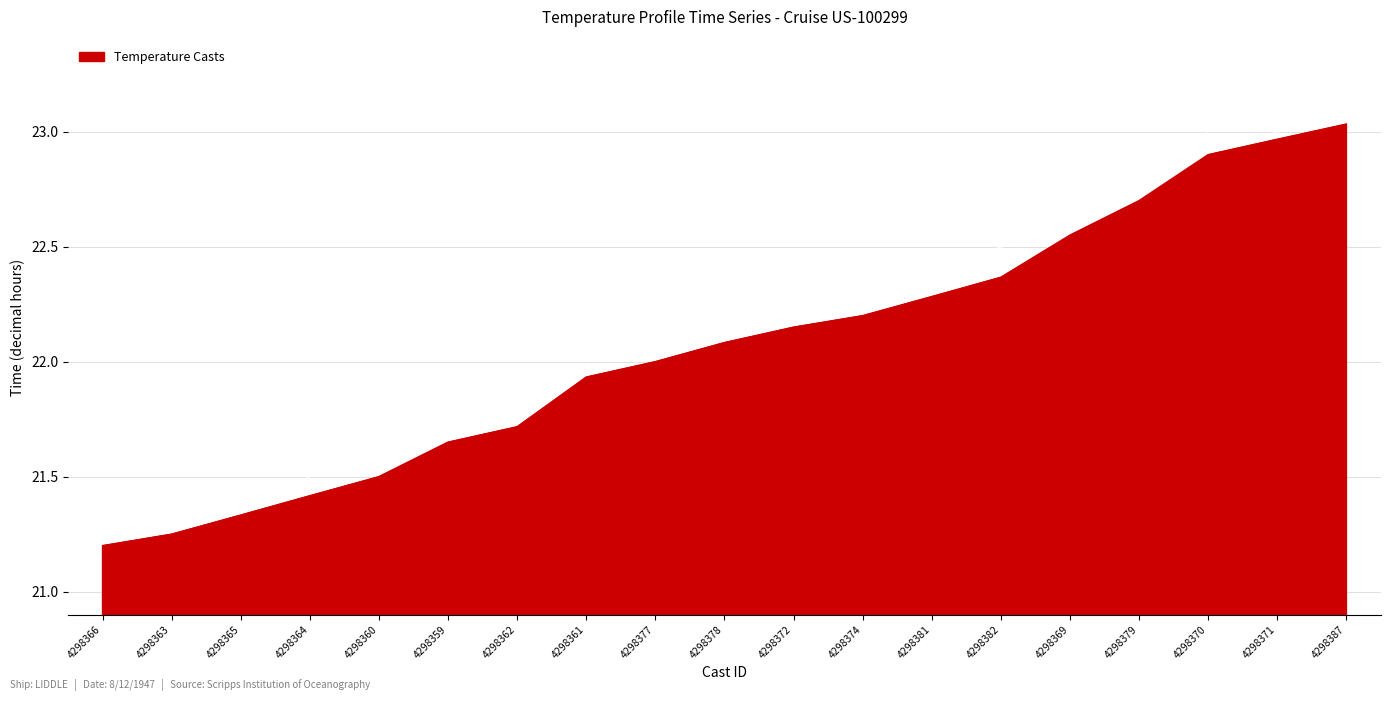

Reading left to right, list all the values displayed in this chart.

4298366=21.2	4298363=21.2	4298365=21.3	4298364=21.4	4298360=21.5	4298359=21.6	4298362=21.7	4298361=21.9	4298377=22.0	4298378=22.1	4298372=22.1	4298374=22.2	4298381=22.3	4298382=22.4	4298369=22.6	4298379=22.7	4298370=22.9	4298371=23.0	4298387=23.0